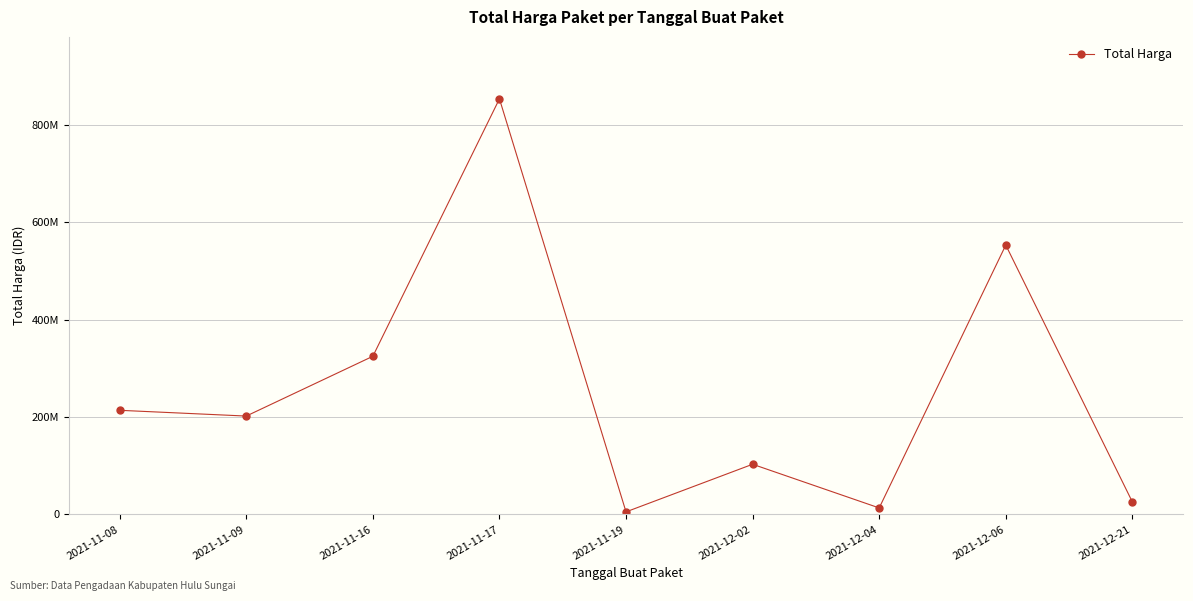

Reading left to right, extract all data points from this chart.

213825000	202000000	324759100	853400000	5267600	103040877	13345000	553107700	25648640